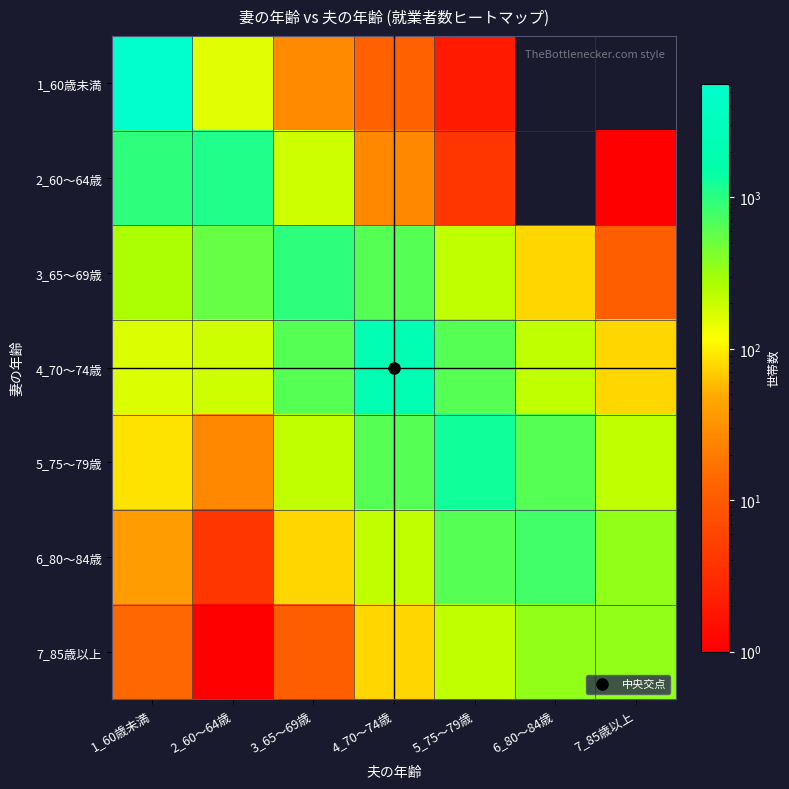

Between 5_75～79歳 and 7_85歳以上, which is larger?

5_75～79歳